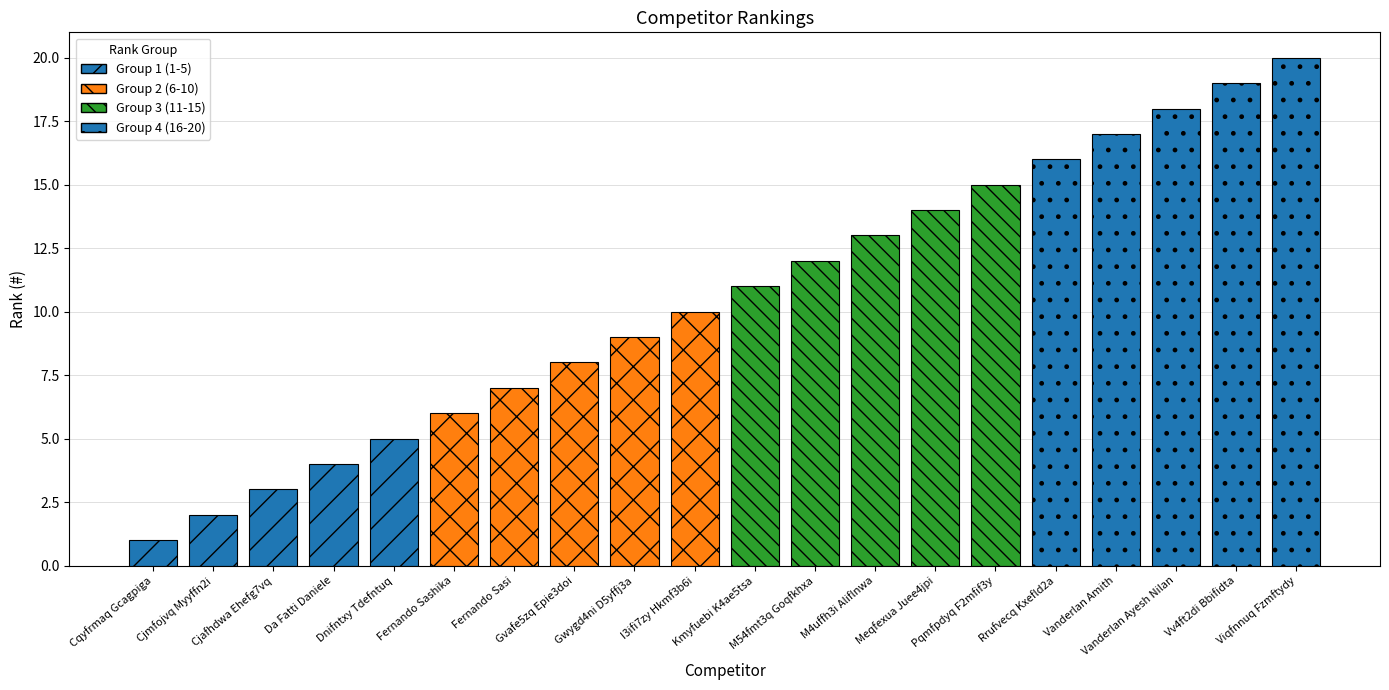

Reading left to right, what are all the values shown in this chart?

1	2	3	4	5	6	7	8	9	10	11	12	13	14	15	16	17	18	19	20